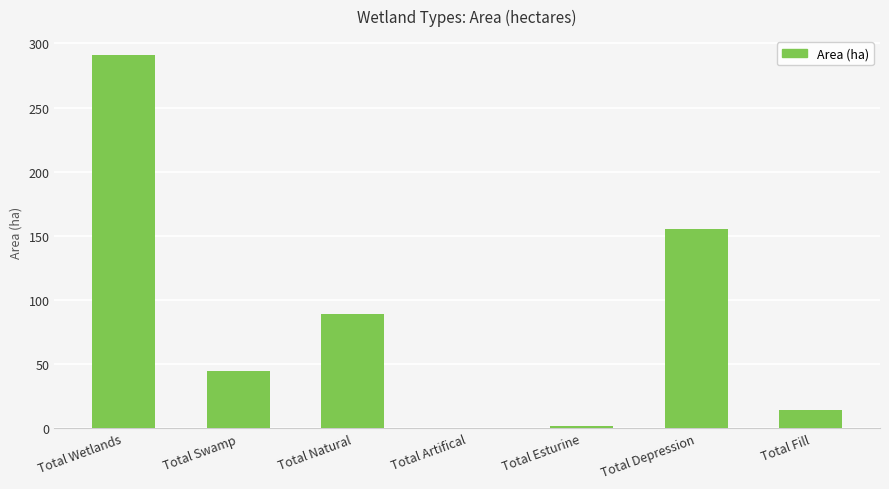

What is the ratio of the value at Total Swamp to the value at Total Fill?

3.1